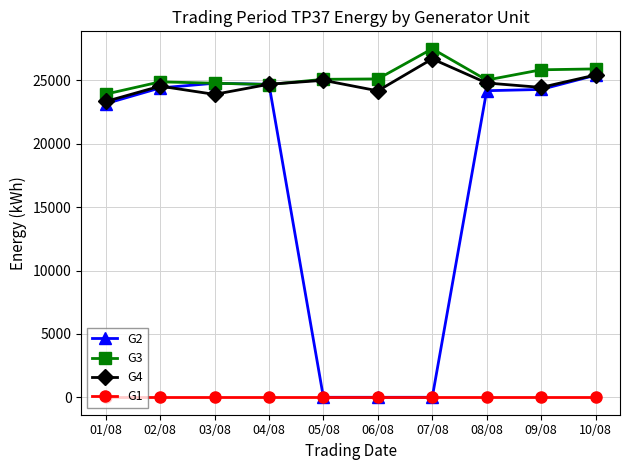

At which category is the sum across all series the highest?

10/08